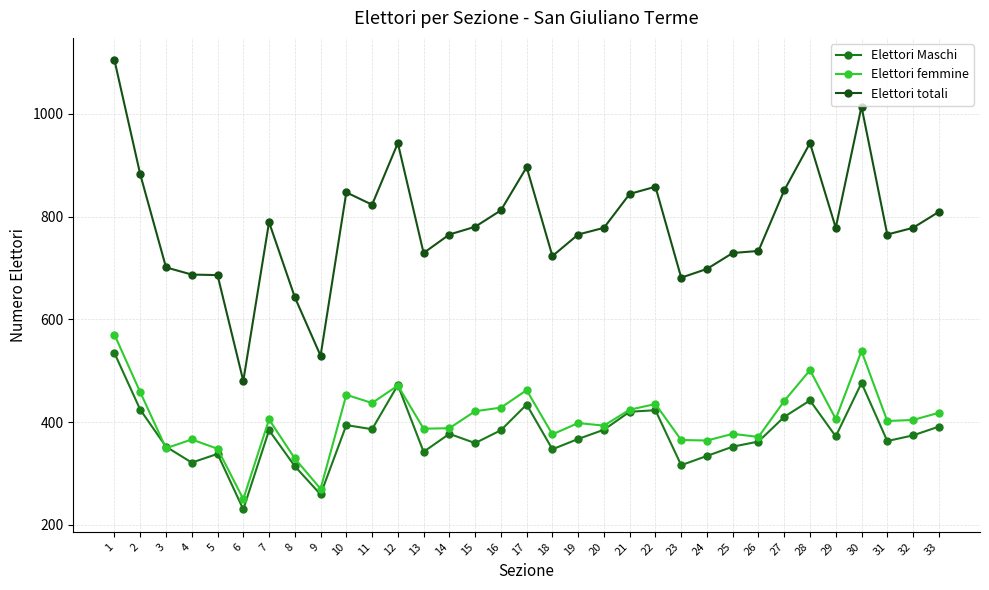

Read the Elettori totali value at 9.

529